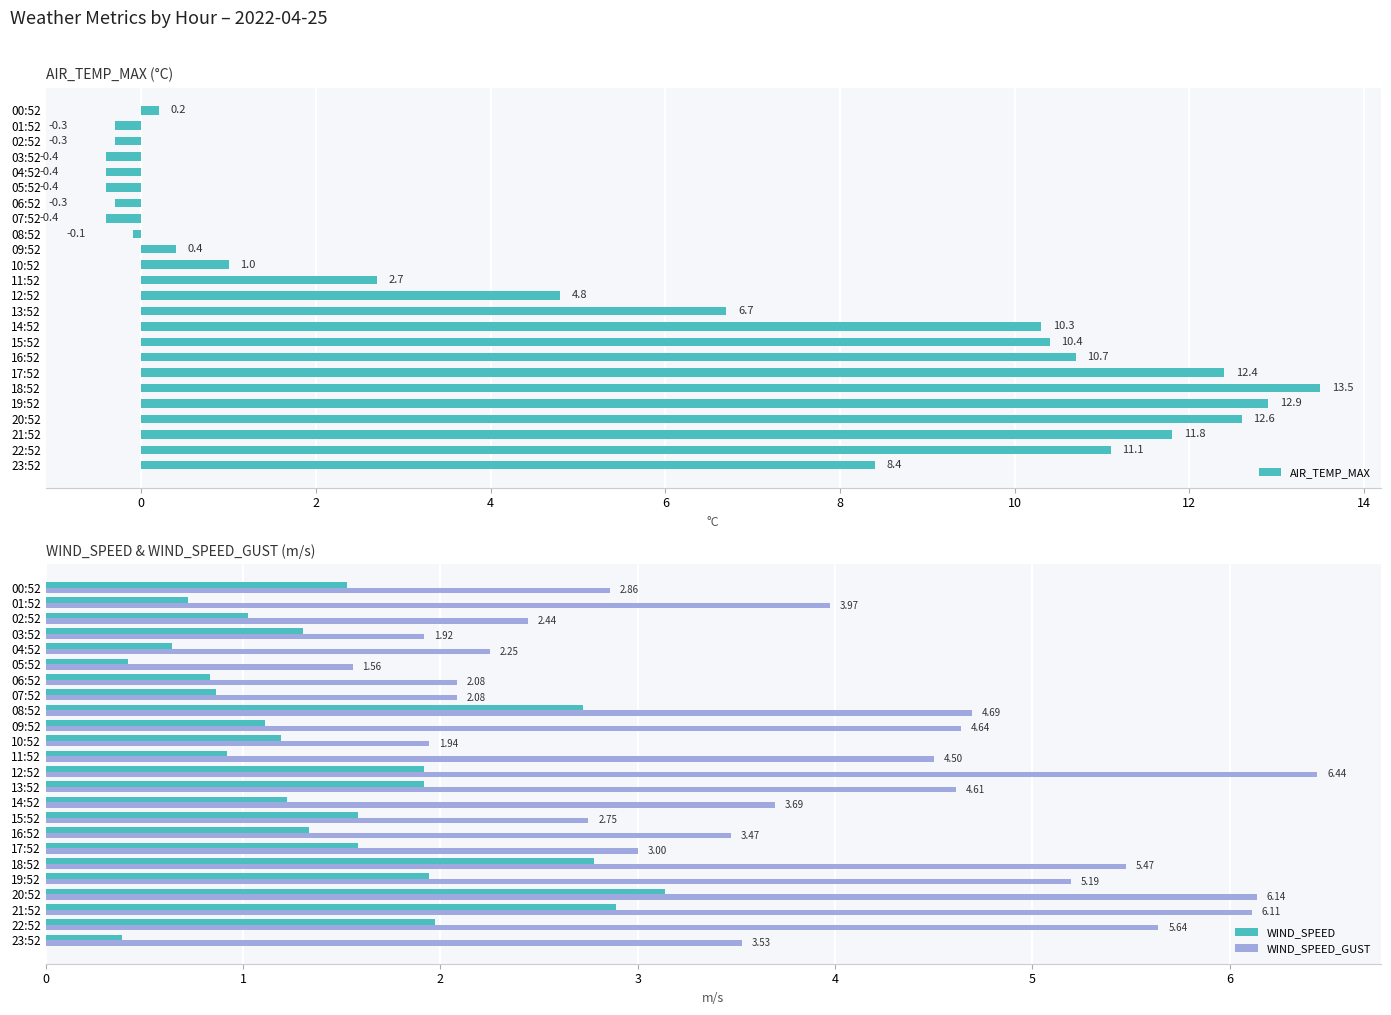

Which series has the largest total across all categories?

AIR_TEMP_MAX